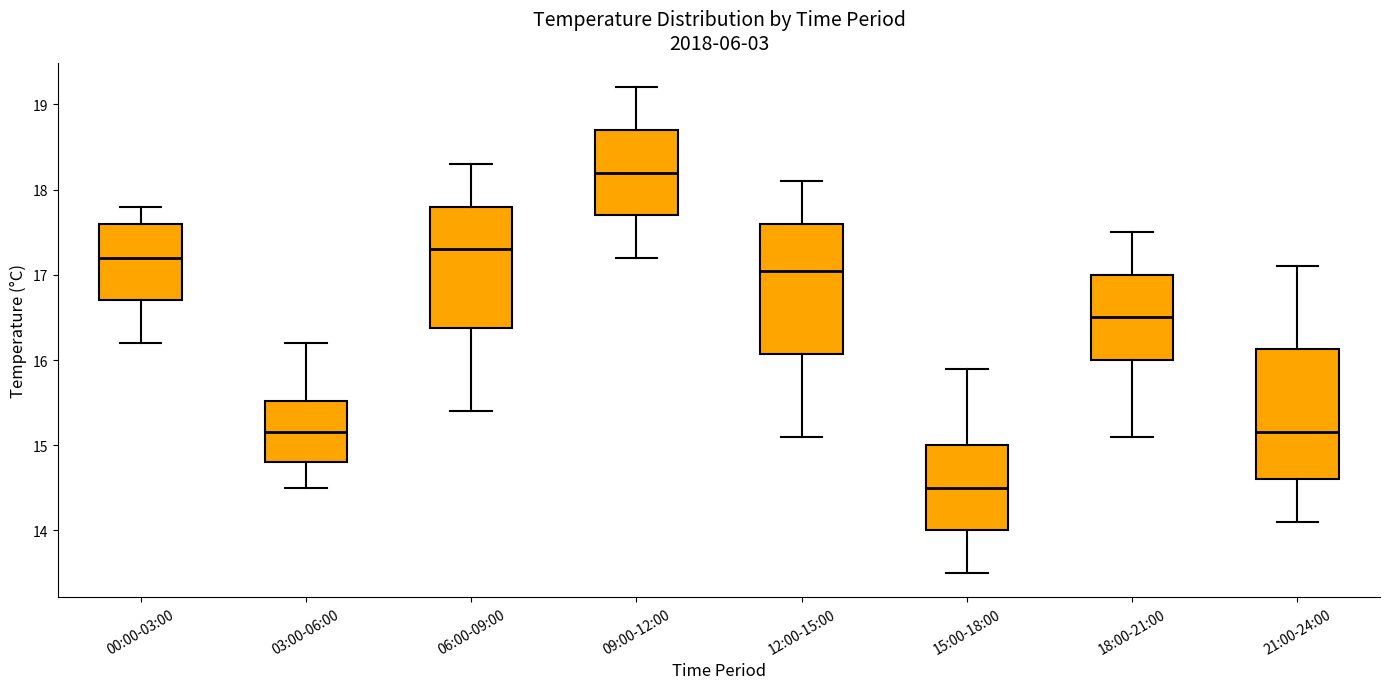

Reading left to right, read every box against the y-axis: the position of its median line, the range the box covers, and the ends of its whiskers. The values are not printed on the chart, so give them approximately, as read against the axis.

00:00-03:00: median 17.2, box 16.7 to 17.6, whiskers 16.2 to 17.8
03:00-06:00: median 15.2, box 14.8 to 15.5, whiskers 14.5 to 16.2
06:00-09:00: median 17.3, box 16.4 to 17.8, whiskers 15.4 to 18.3
09:00-12:00: median 18.2, box 17.7 to 18.7, whiskers 17.2 to 19.2
12:00-15:00: median 17.1, box 16.1 to 17.6, whiskers 15.1 to 18.1
15:00-18:00: median 14.5, box 14.0 to 15.0, whiskers 13.5 to 15.9
18:00-21:00: median 16.5, box 16.0 to 17.0, whiskers 15.1 to 17.5
21:00-24:00: median 15.2, box 14.6 to 16.1, whiskers 14.1 to 17.1